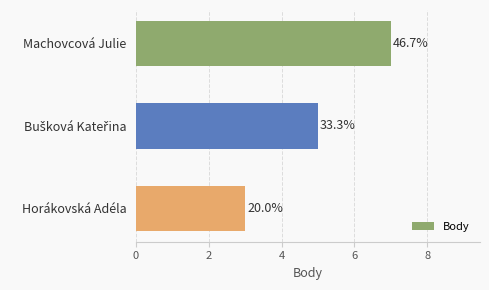

What is the smallest value displayed?

3